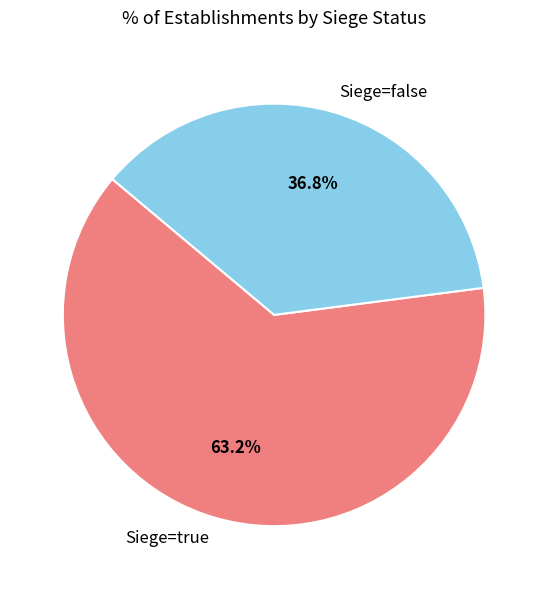

What percentage is NOT represented by Siege=true?

36.8%